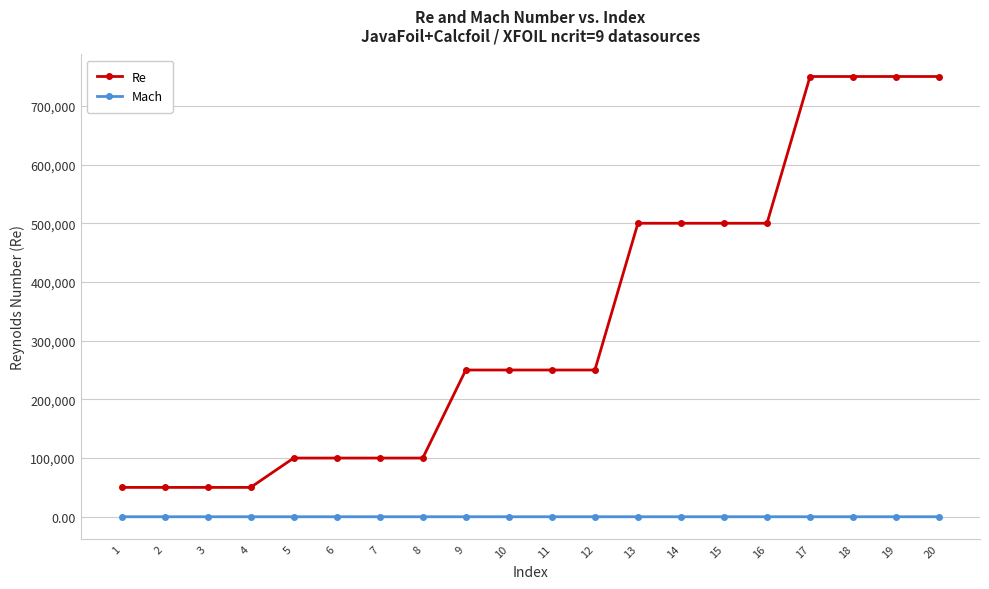

Which series has the largest total across all categories?

Re